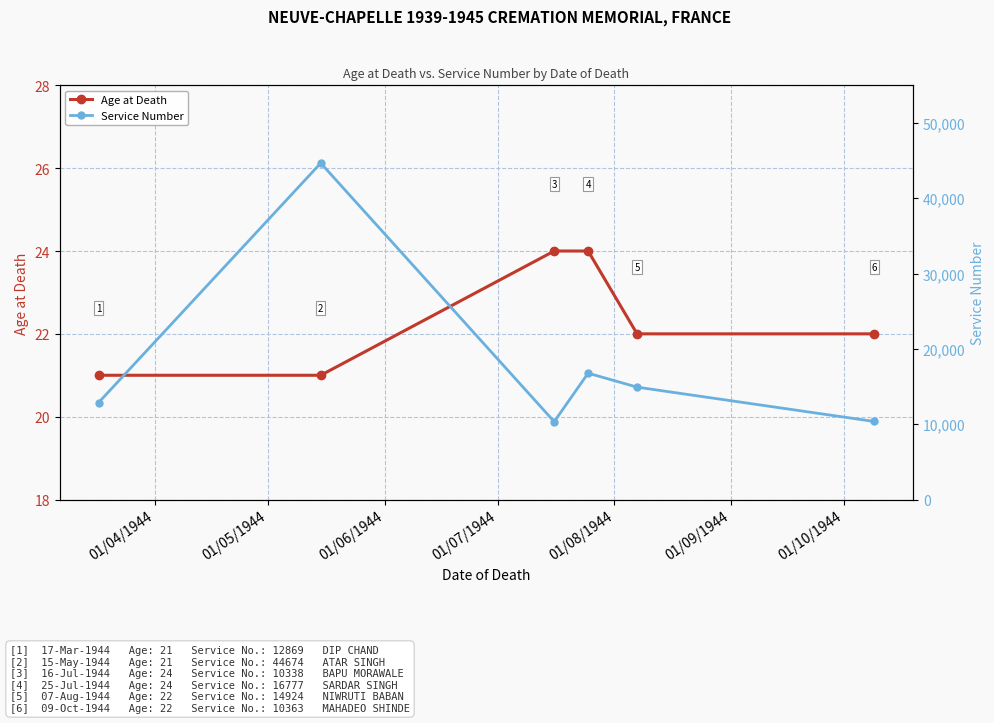

What is the difference between the maximum and minimum values in the Service Number series?

34336